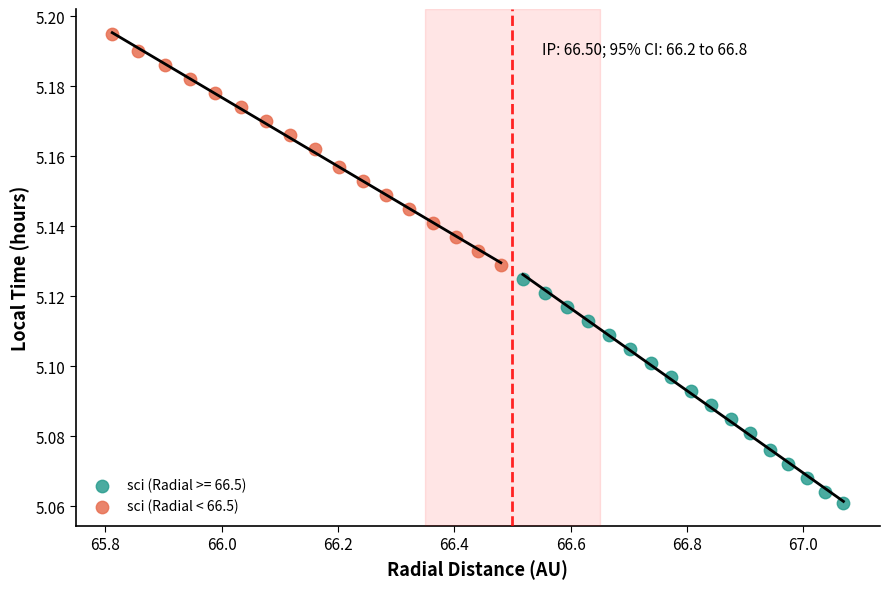

Which series reaches the maximum Y coordinate?

sci (Radial < 66.5)